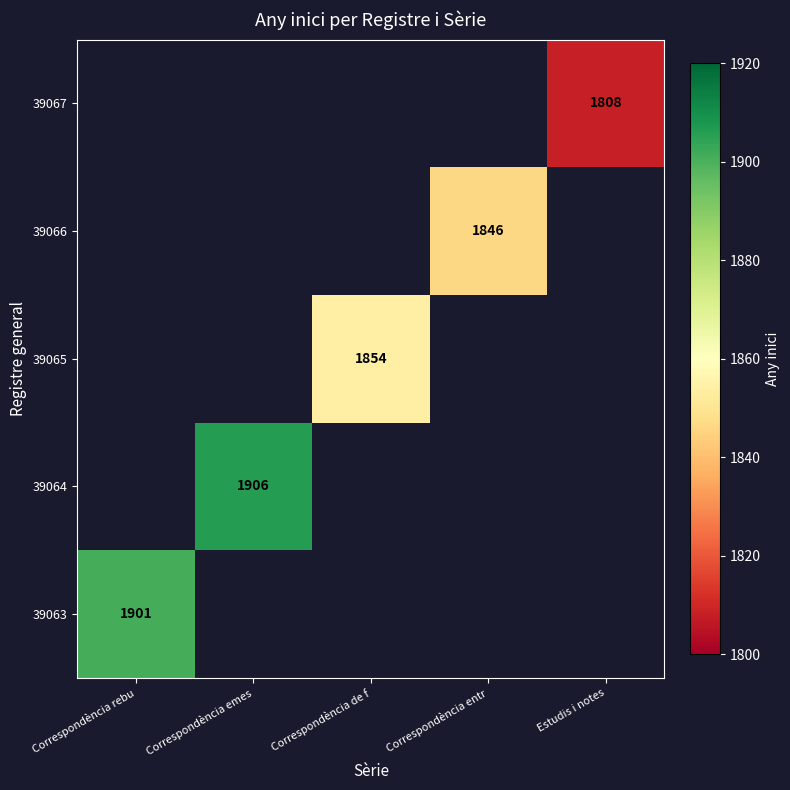

True or false: 39066 has a value of 883 at Correspondència entr.

False